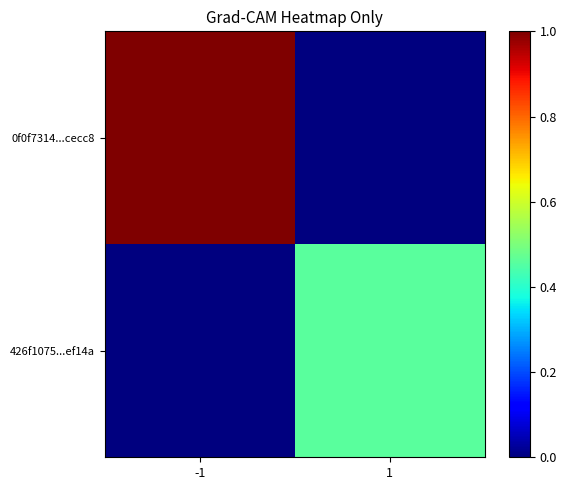

Reading right to left, list all the values displayed in this chart.

0f0f7314...cecc8: 1=0.0	-1=1.0
426f1075...ef14a: 1=0.5	-1=0.0